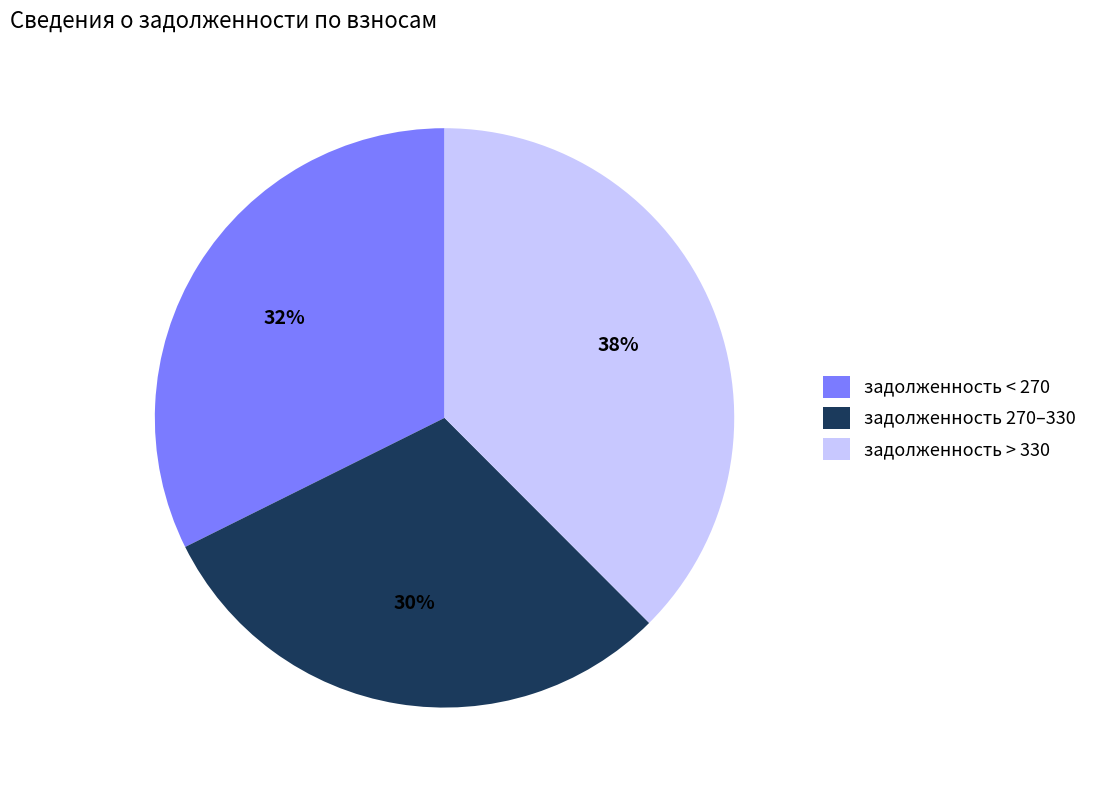

True or false: задолженность > 330 accounts for 38% of the total.

True